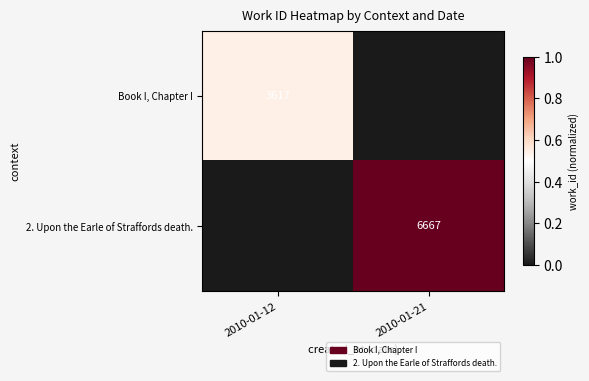

The 2. Upon the Earle of Straffords death. series shows 10116 at 2010-01-21. True or false?

False